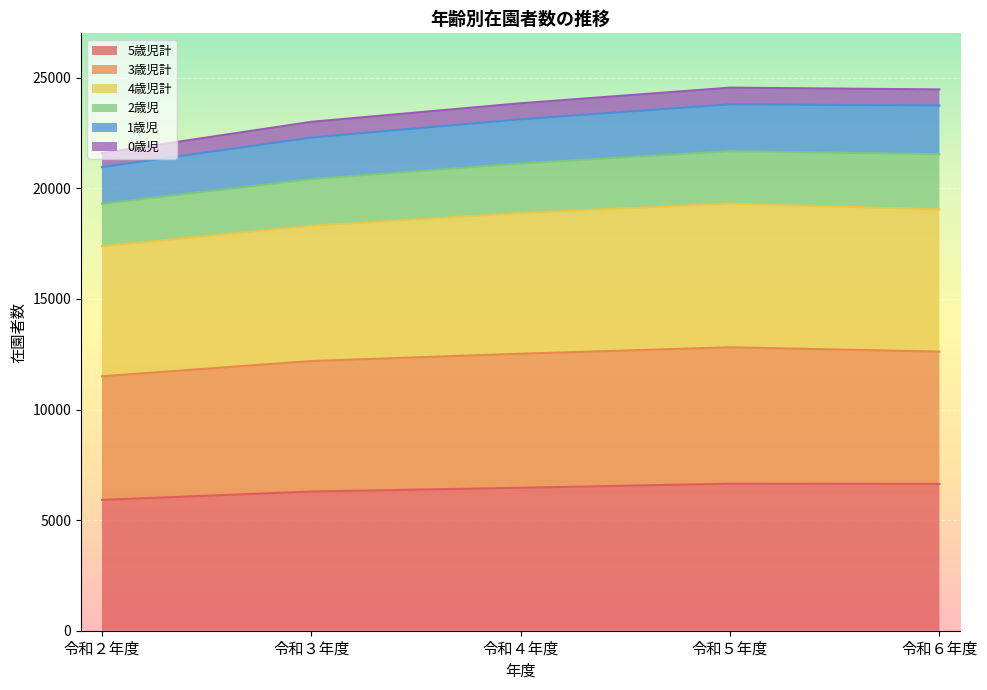

What is the total value across all series at 令和４年度?

23849